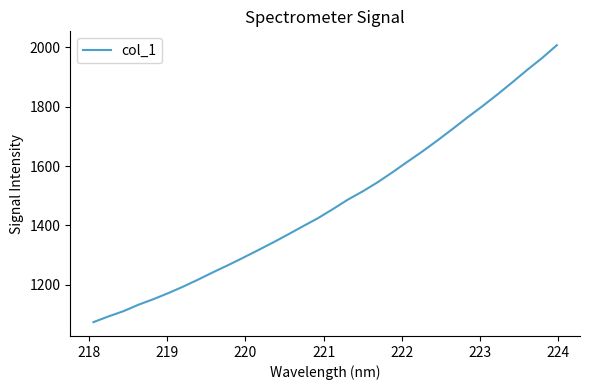

What is the difference between the second highest and second lowest values?

871.4